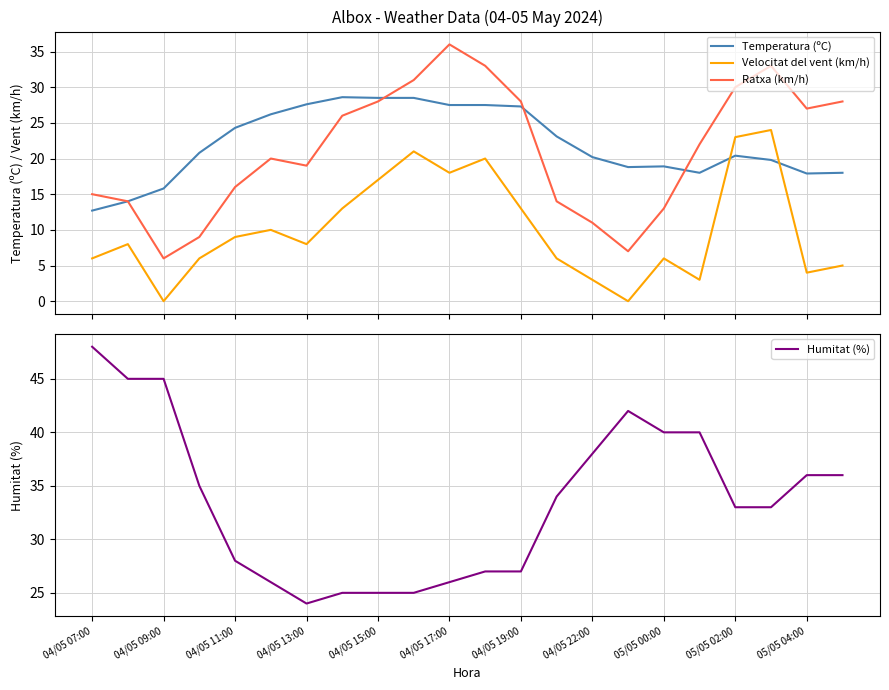

Which series ends up on top after the final intersection of Velocitat del vent (km/h) and Temperatura (ºC)?

Temperatura (ºC)